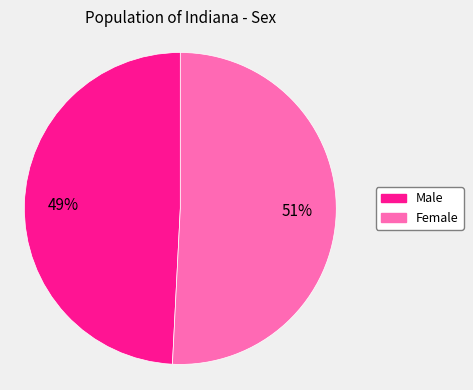

Combined, do Female and Male account for over 50%?

Yes